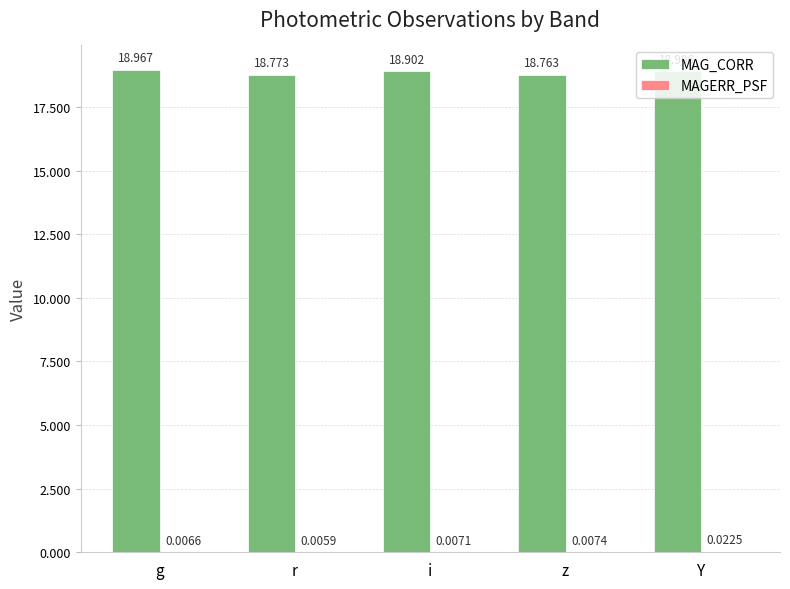

What value does the MAG_CORR series have at g?

19.0